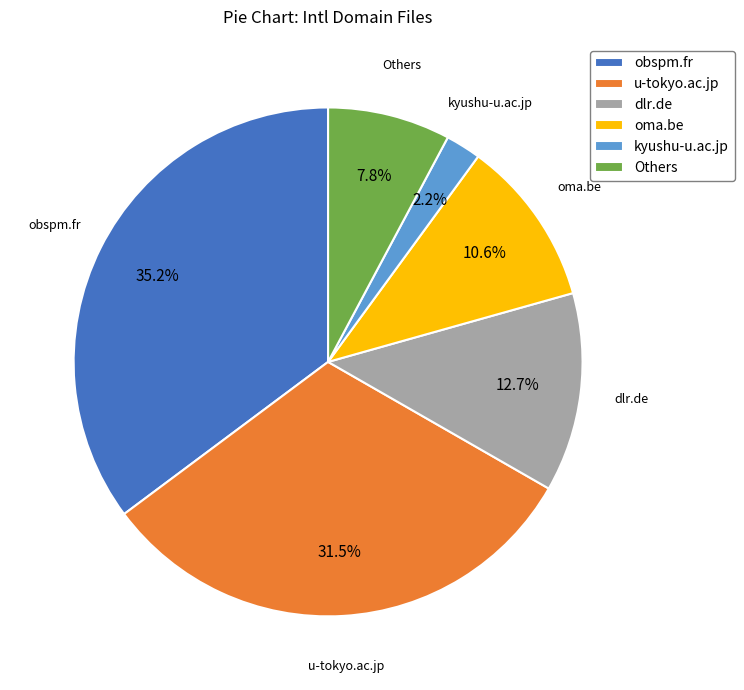

Is there any slice that represents more than half of the pie?

No